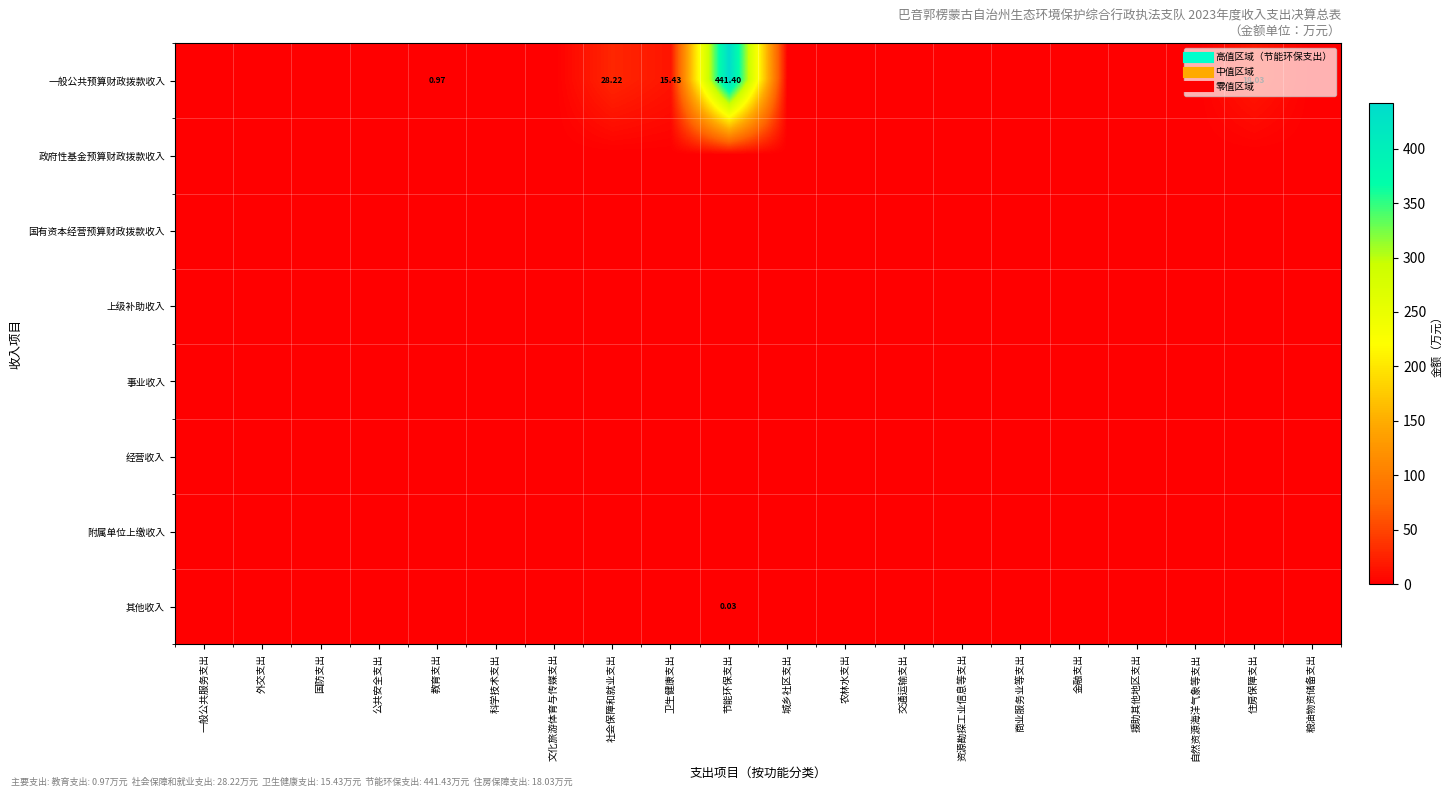

What is the average value of the 一般公共预算财政拨款收入 series?

25.2